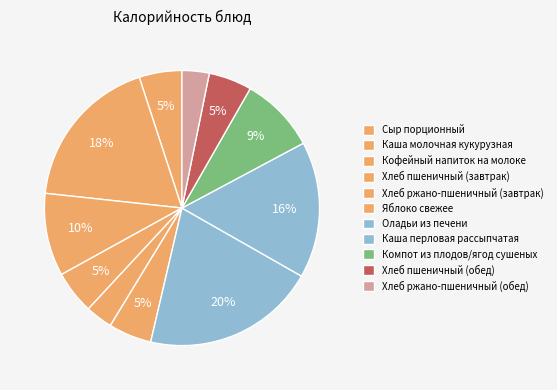

To the nearest percent, what percentage of the pie is Каша перловая рассыпчатая?

16%